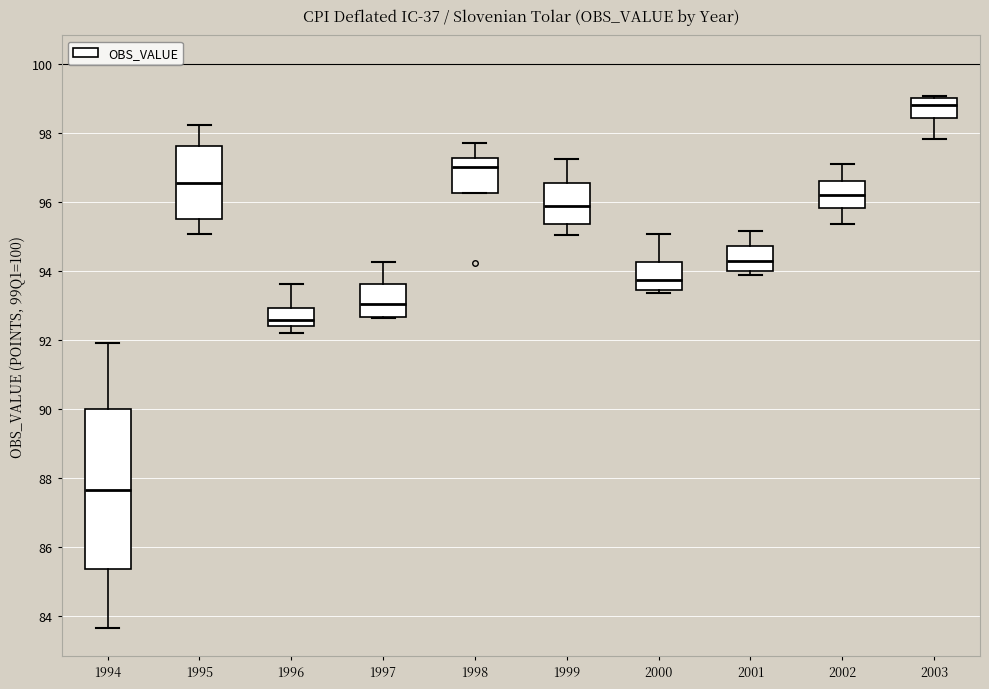

Reading left to right, read every box against the y-axis: the position of its median line, the range the box covers, and the ends of its whiskers. The values are not printed on the chart, so give them approximately, as read against the axis.

1994: median 87.6, box 85.4 to 90.0, whiskers 83.6 to 92.0
1995: median 96.6, box 95.6 to 97.6, whiskers 95.0 to 98.2
1996: median 92.6, box 92.4 to 93.0, whiskers 92.2 to 93.6
1997: median 93.0, box 92.6 to 93.6, whiskers 92.6 to 94.2
1998: median 97.0, box 96.2 to 97.2, whiskers 96.2 to 97.8
1999: median 95.8, box 95.4 to 96.6, whiskers 95.0 to 97.2
2000: median 93.8, box 93.4 to 94.2, whiskers 93.4 (just below the box's lower edge) to 95.0
2001: median 94.2, box 94.0 to 94.8, whiskers 93.8 to 95.2
2002: median 96.2, box 95.8 to 96.6, whiskers 95.4 to 97.0
2003: median 98.8, box 98.4 to 99.0, whiskers 97.8 to 99.0